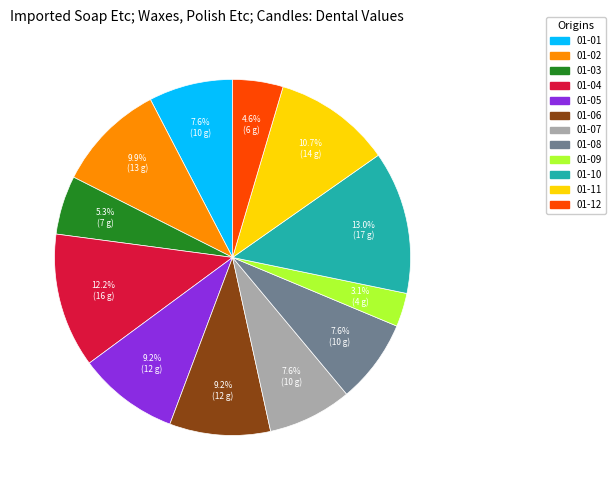

What percentage is the 01-04 slice, to the nearest percent?

12%